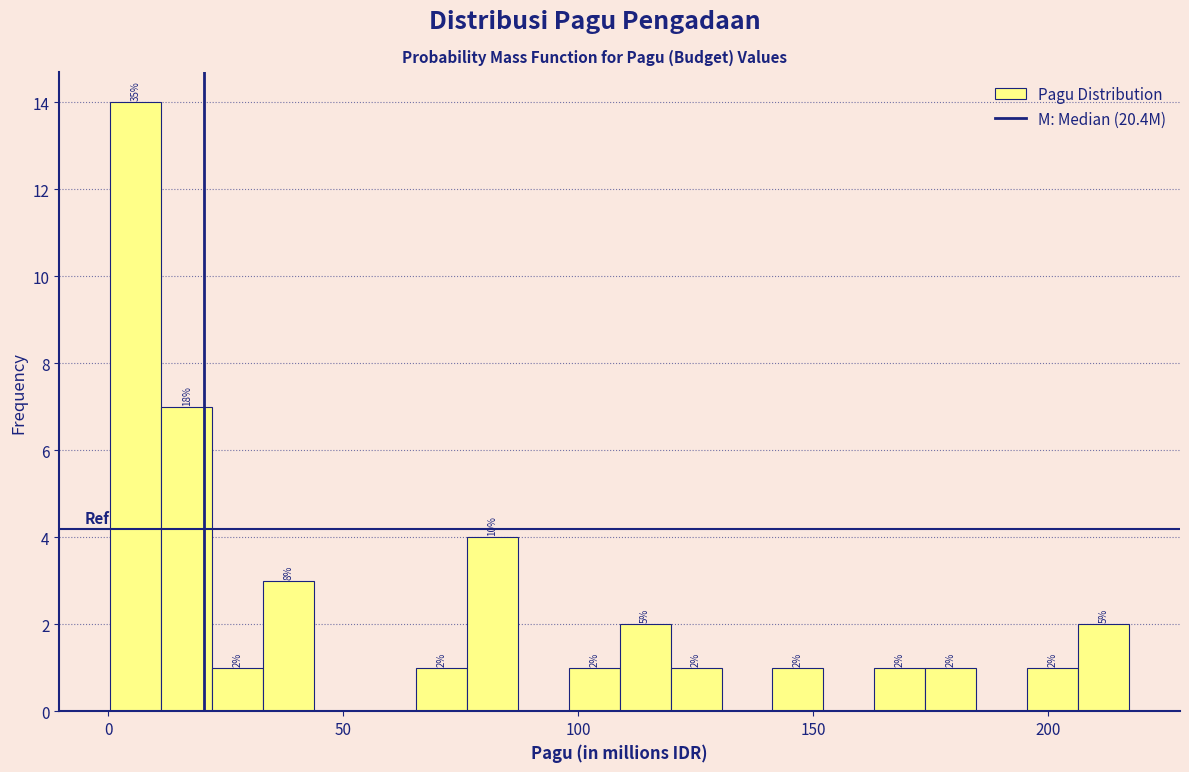

Around what value on the x-axis is the tallest bar? Give the approximate position of its centre, as read against the axis.

5